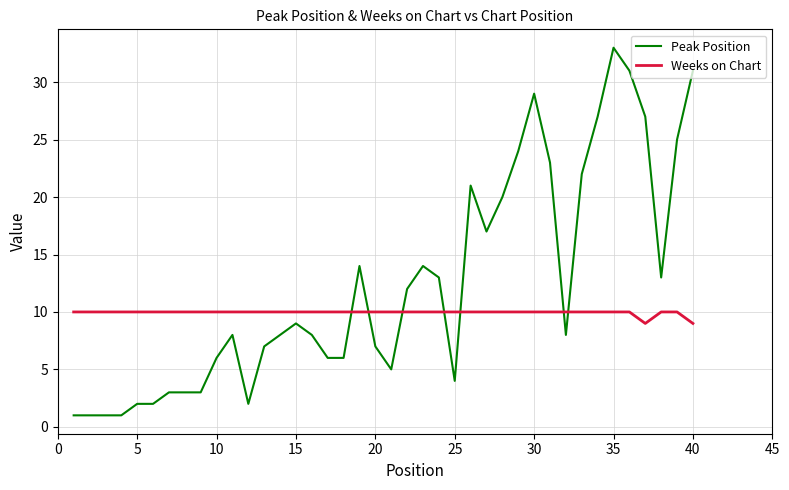

What is the difference between the maximum and minimum values in the Peak Position series?

32